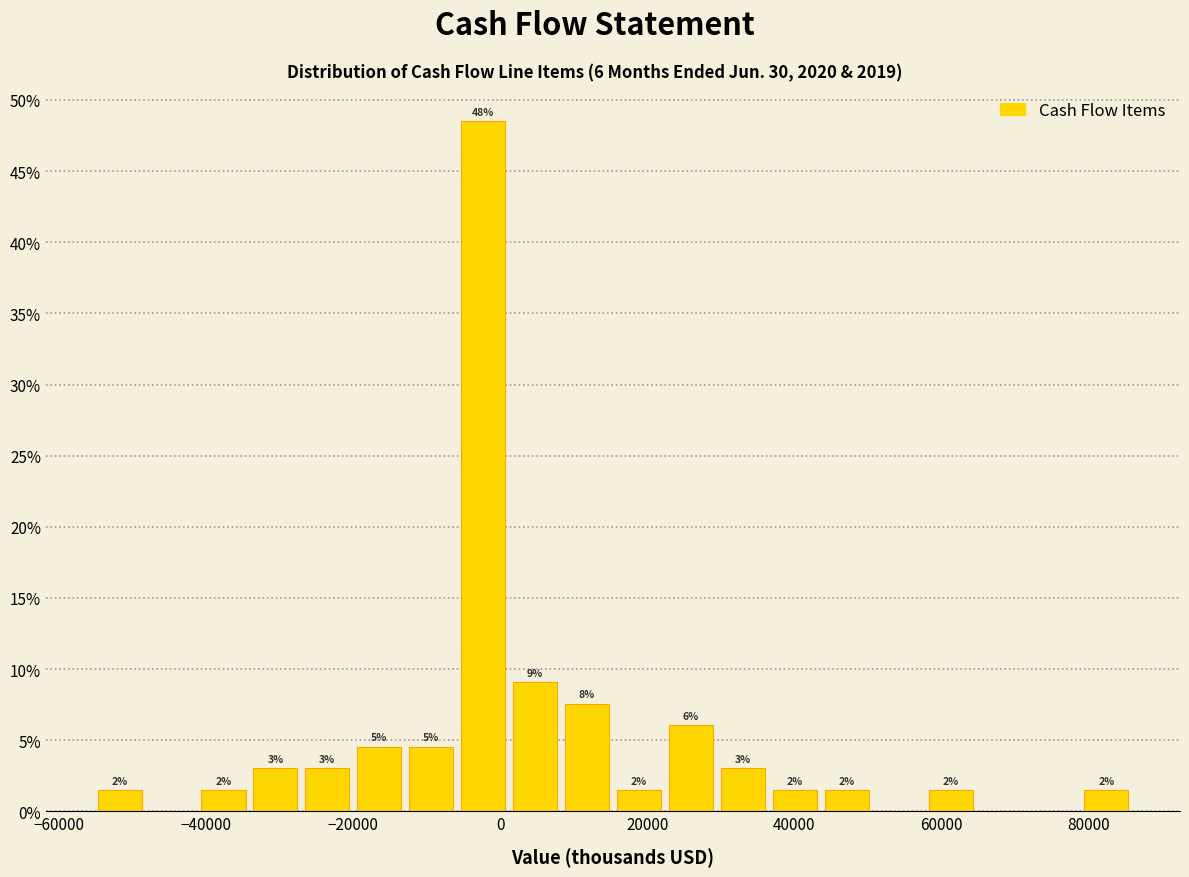

Around what value on the x-axis is the tallest bar? Give the approximate position of its centre, as read against the axis.

-2000